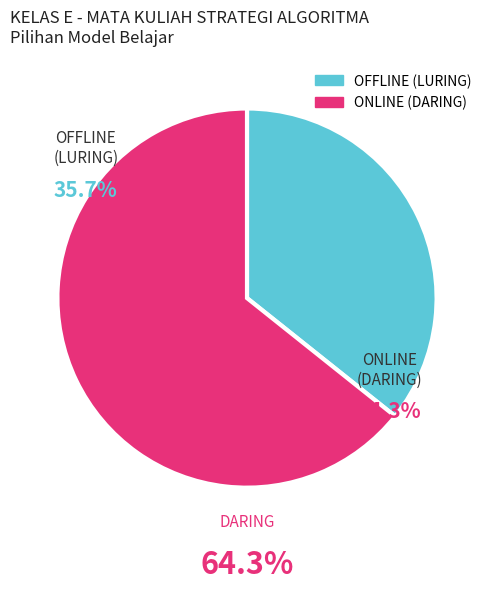

Is it true that OFFLINE (LURING) is 22% of the pie?

False